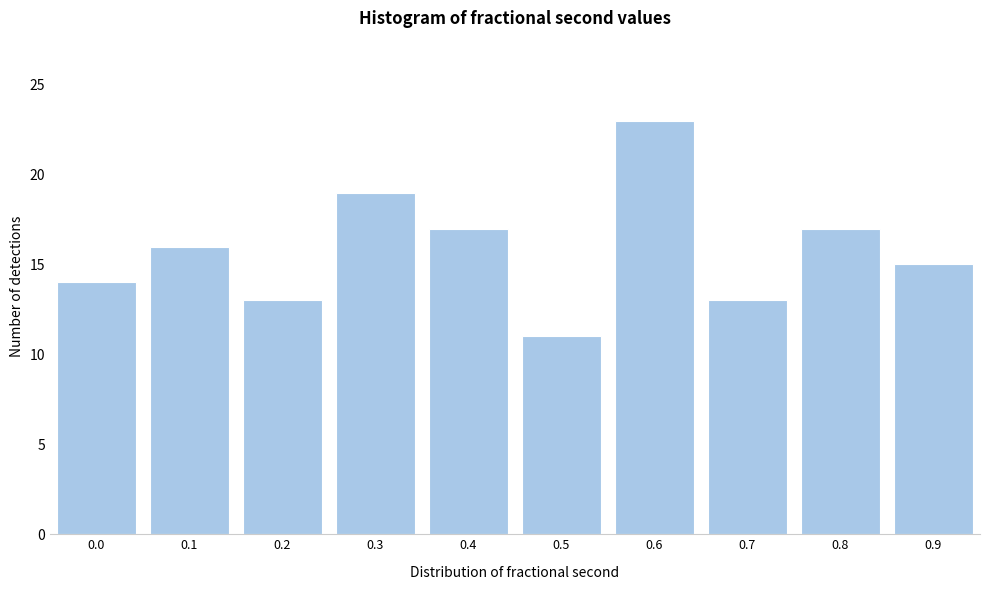

Reading left to right, transcribe all the data shown in this chart.

14	16	13	19	17	11	23	13	17	15